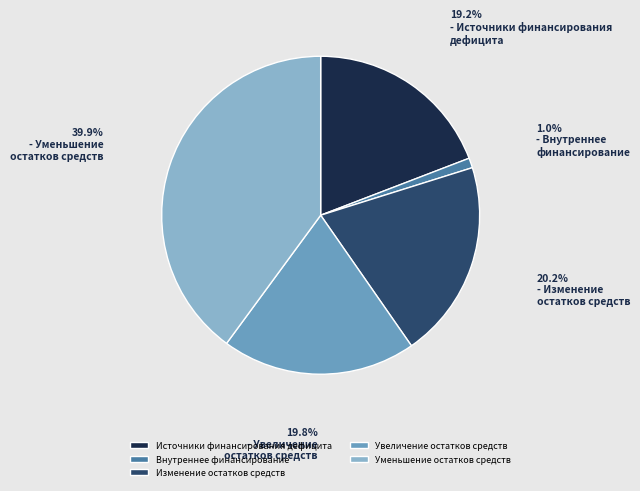

The Изменение остатков средств slice represents 32% of the pie. True or false?

False